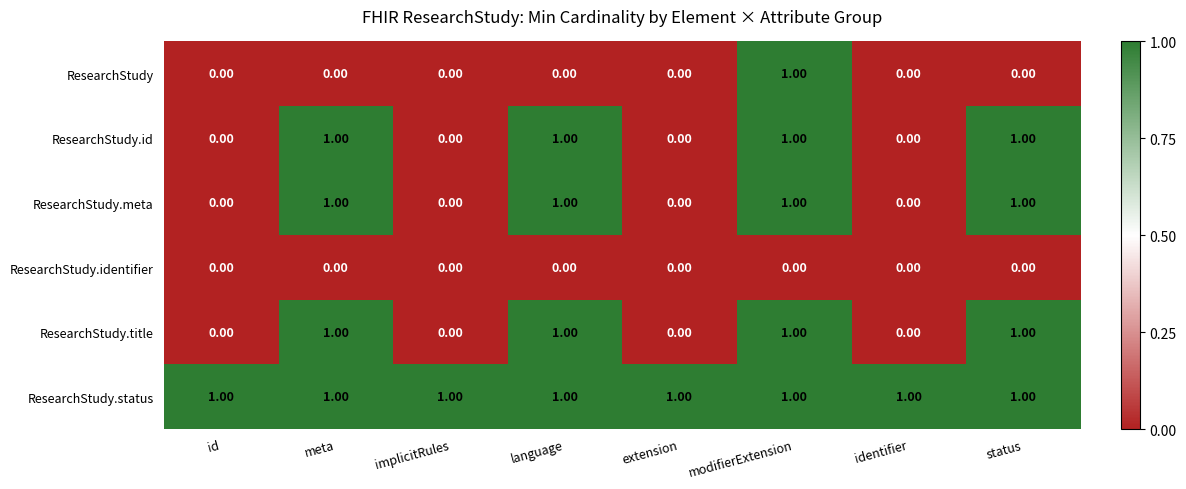

What is the maximum value shown in the chart?

1